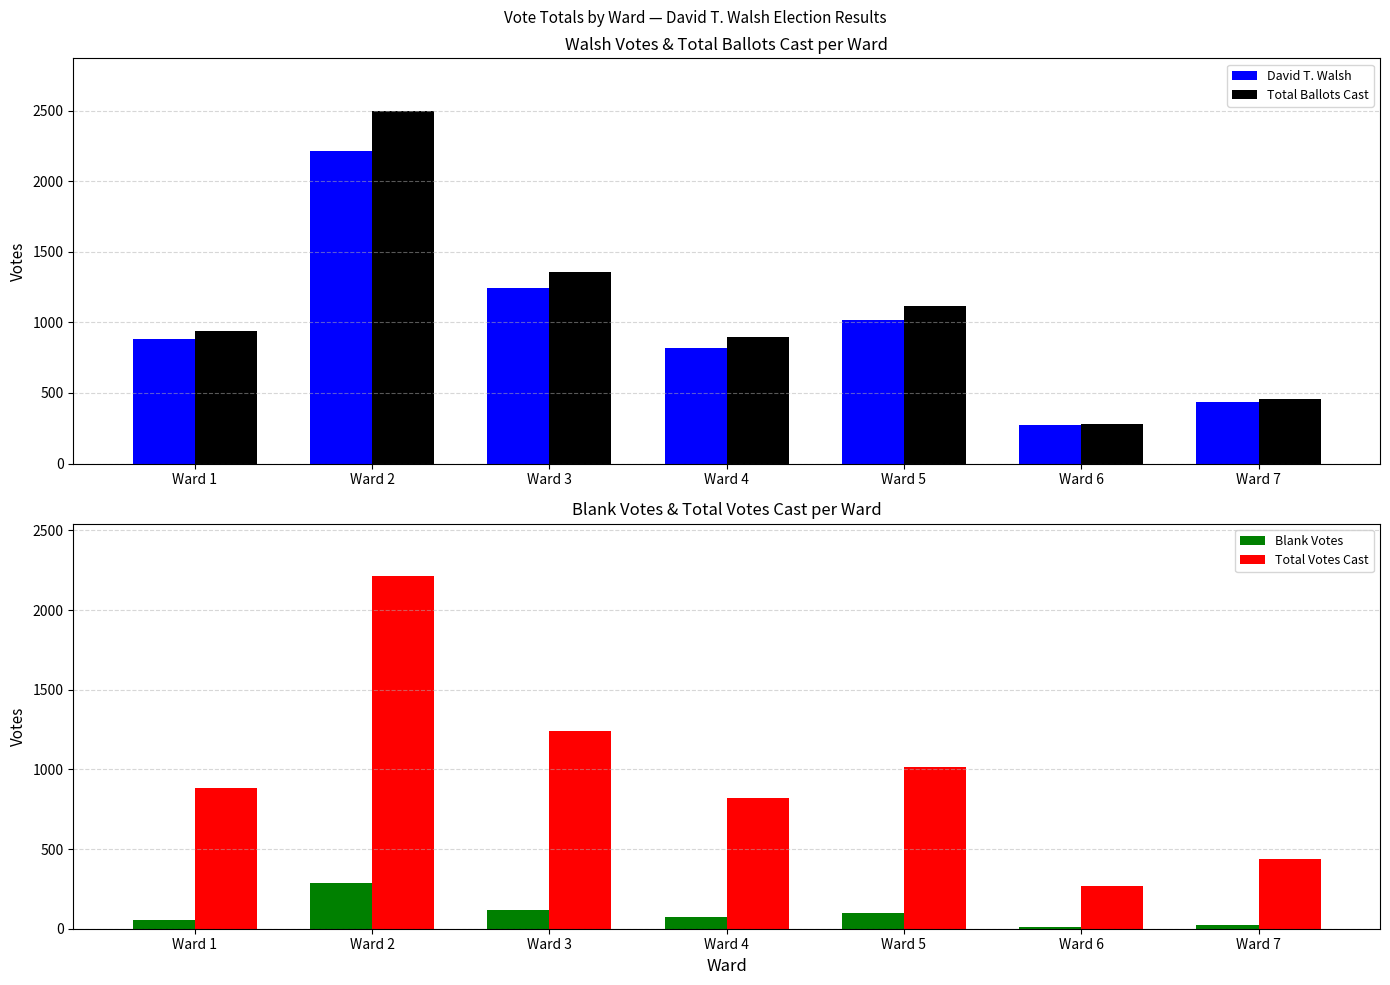

Rank the categories by Blank Votes value from highest to lowest.

Ward 2, Ward 3, Ward 5, Ward 4, Ward 1, Ward 7, Ward 6